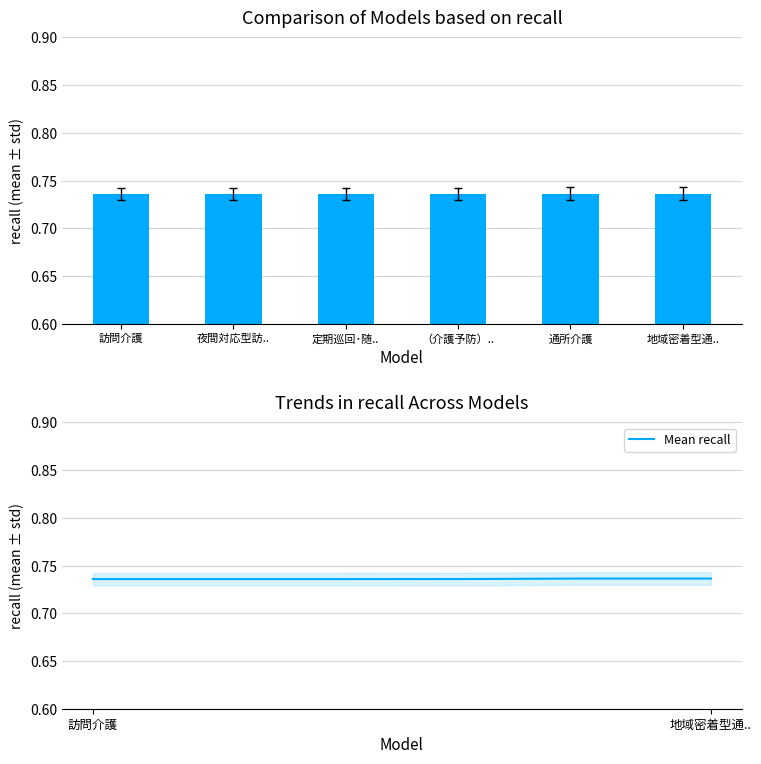

What is the label of the 2nd bar from the left?

夜間対応型訪..